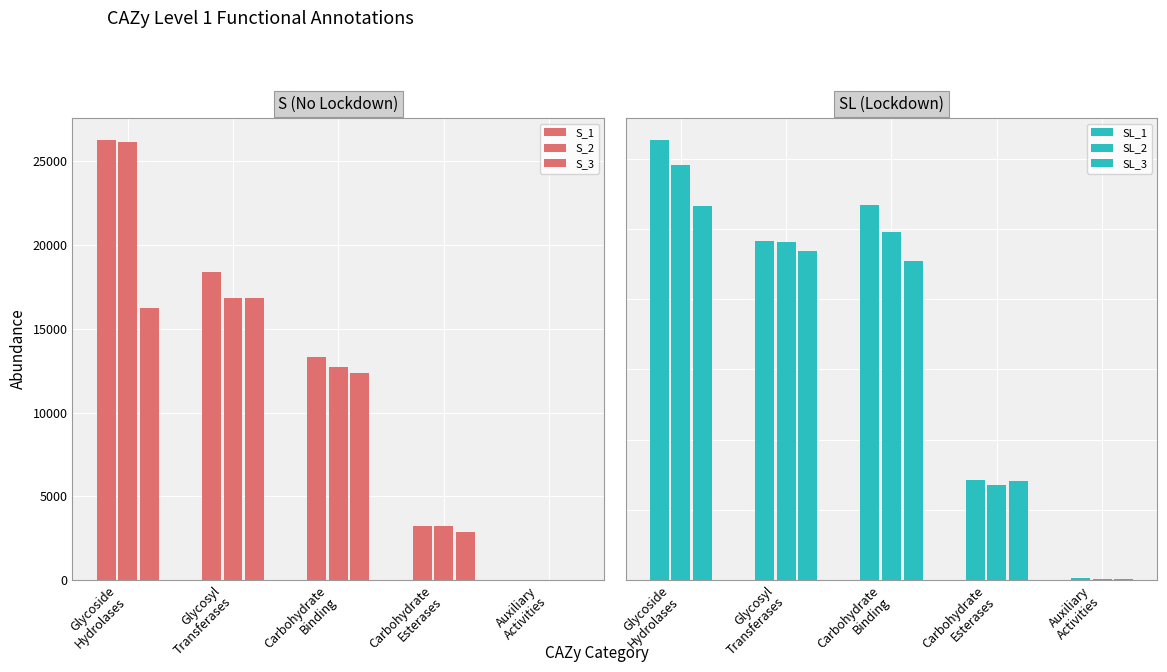

How many bars are there in total?

30